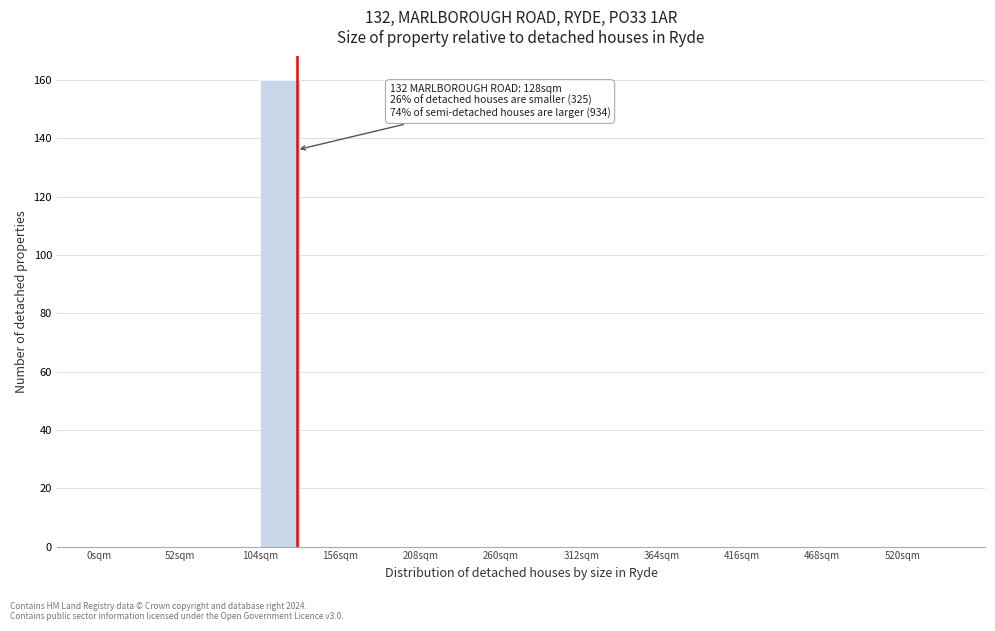

Read against the x-axis, roughly where is the centre of the tallest bar?

120